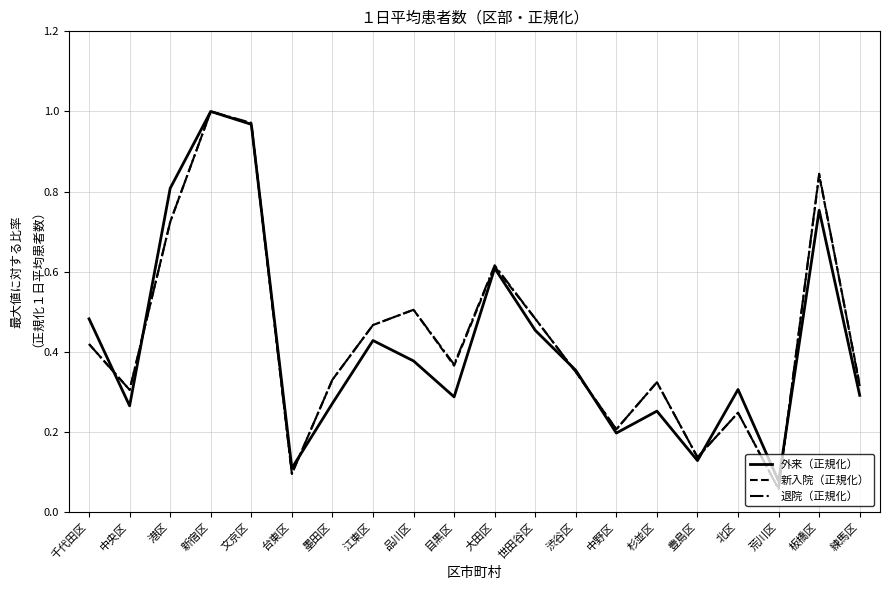

Is the value of 新入院（正規化） at 中央区 greater than the value of 退院（正規化） at 文京区?

No